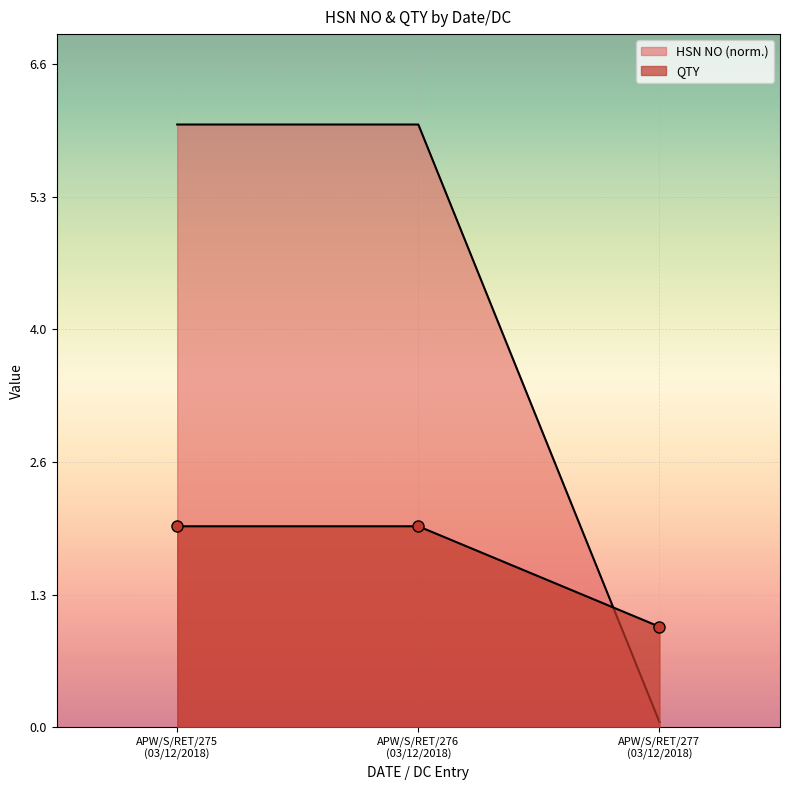

Reading right to left, transcribe all the data shown in this chart.

HSN NO (norm.): 0.1	6.0	6.0
QTY: 1.0	2.0	2.0